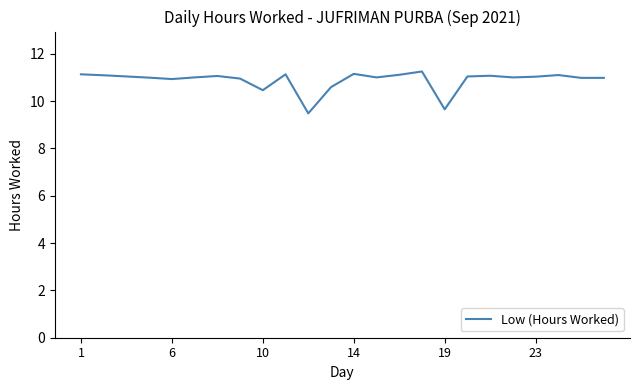

What is the smallest value displayed?

9.5